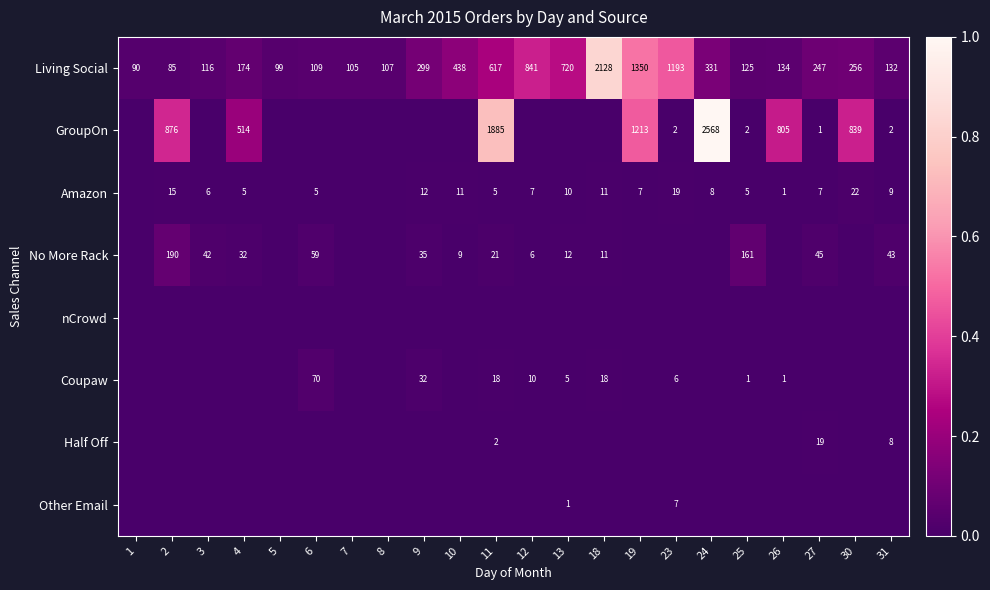

Where does the Living Social series first go above 247?

9